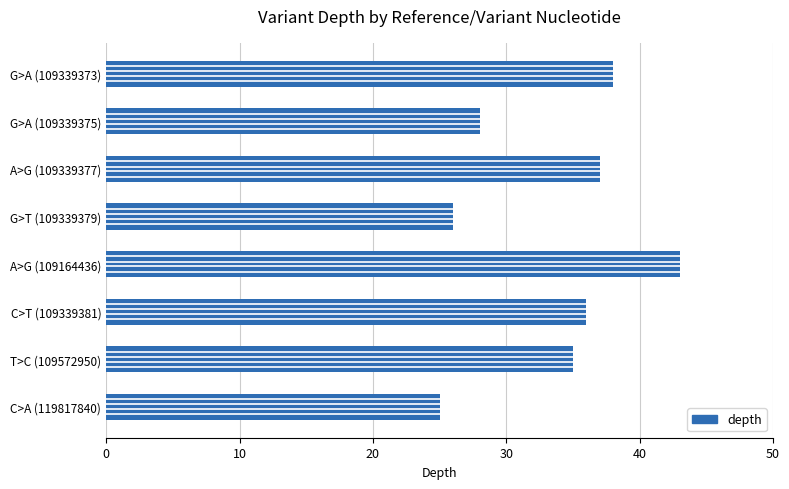

What is the difference between the maximum and minimum values?

18